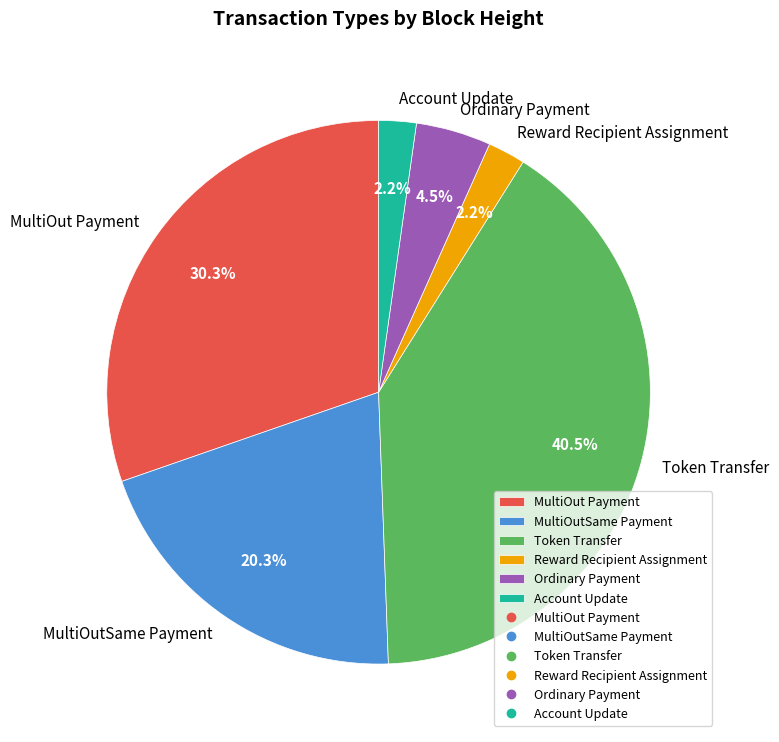

True or false: MultiOutSame Payment accounts for 29% of the total.

False